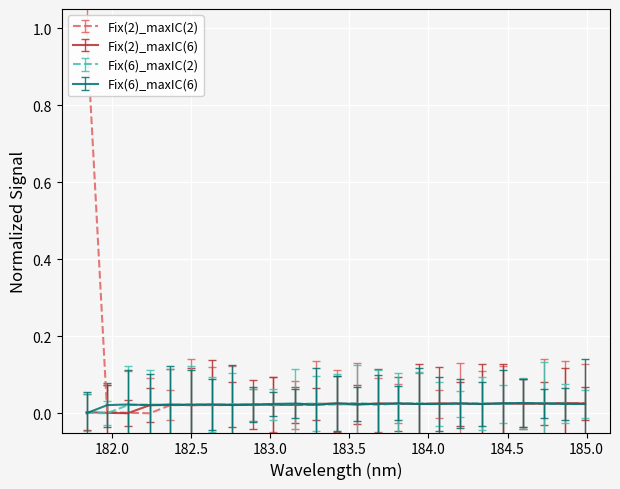

How many lines are shown in the chart?

4